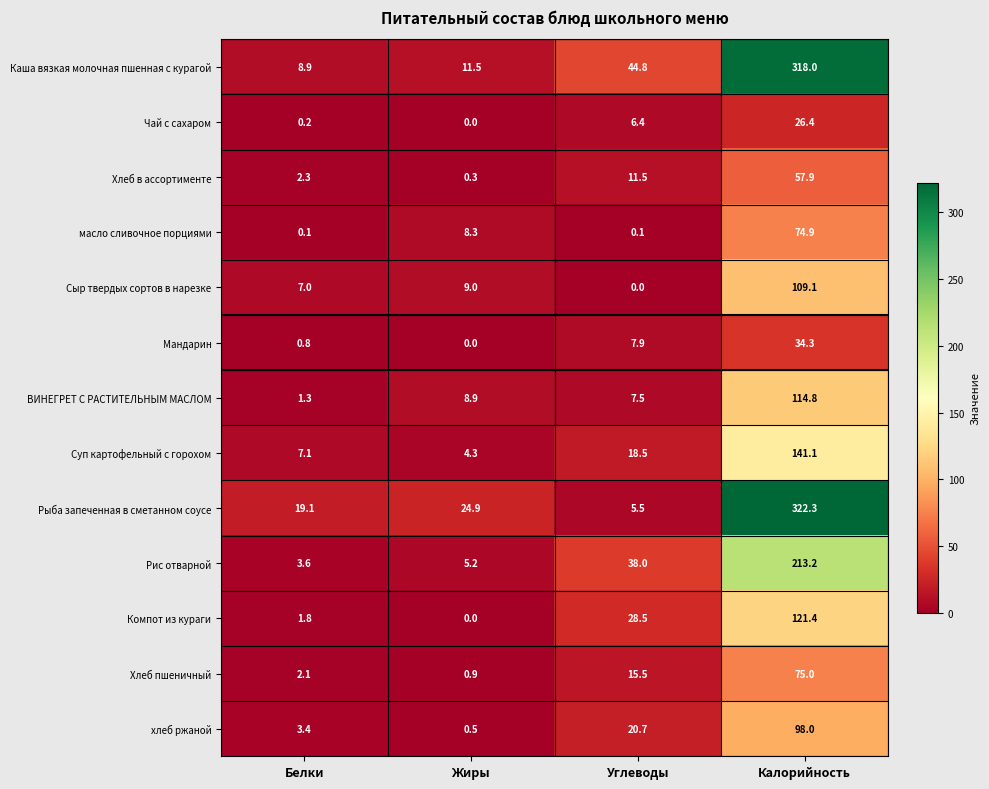

What is the difference between the maximum and second lowest values in the Рыба запеченная в сметанном соусе series?

303.2